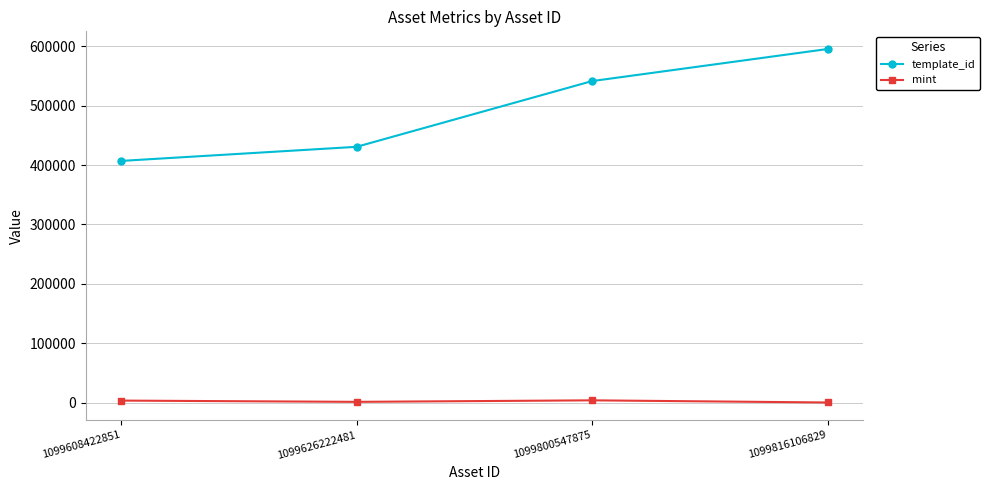

What is the highest value of the template_id series?

595467